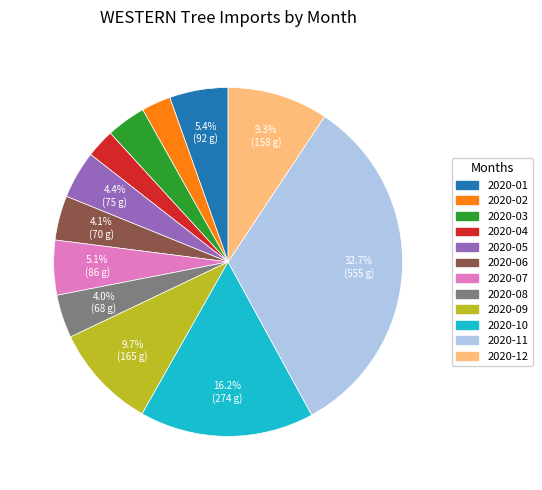

To the nearest percent, what is the average slice percentage?

8%